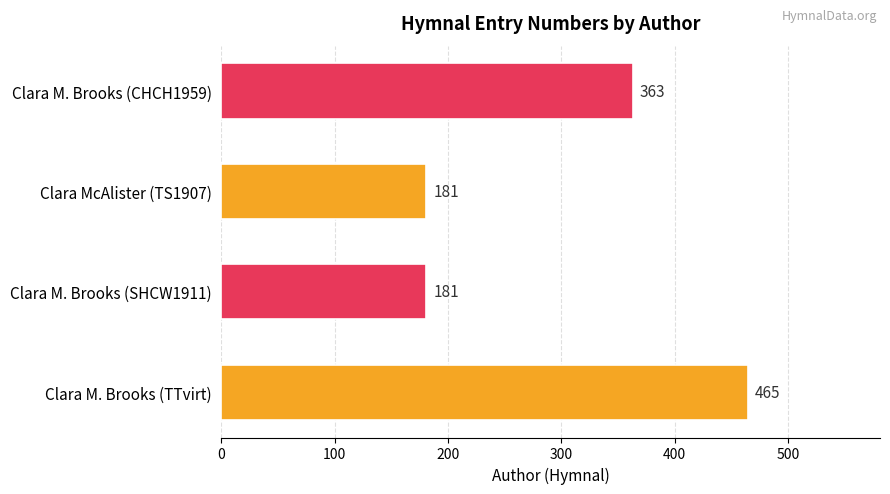

Does the chart contain stacked bars?

No